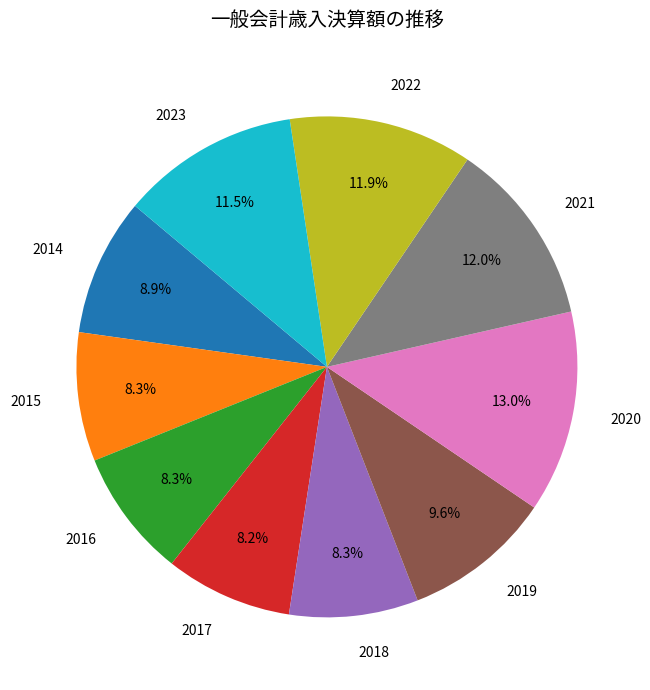

How many slices are in this pie chart?

10